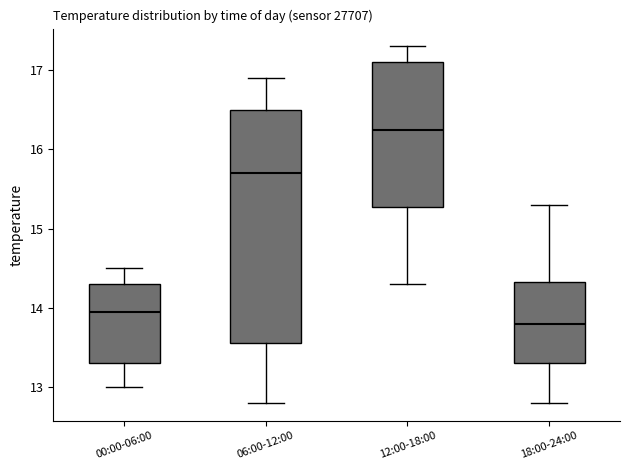

Reading left to right, transcribe this box plot: for each box, give where its median line is, the range the box spans, and where its two whiskers end, as read against the y-axis. The values are not printed on the chart, so give them approximately, as read against the axis.

00:00-06:00: median 14.0, box 13.3 to 14.3, whiskers 13.0 to 14.5
06:00-12:00: median 15.7, box 13.6 to 16.5, whiskers 12.8 to 16.9
12:00-18:00: median 16.3, box 15.3 to 17.1, whiskers 14.3 to 17.3
18:00-24:00: median 13.8, box 13.3 to 14.3, whiskers 12.8 to 15.3